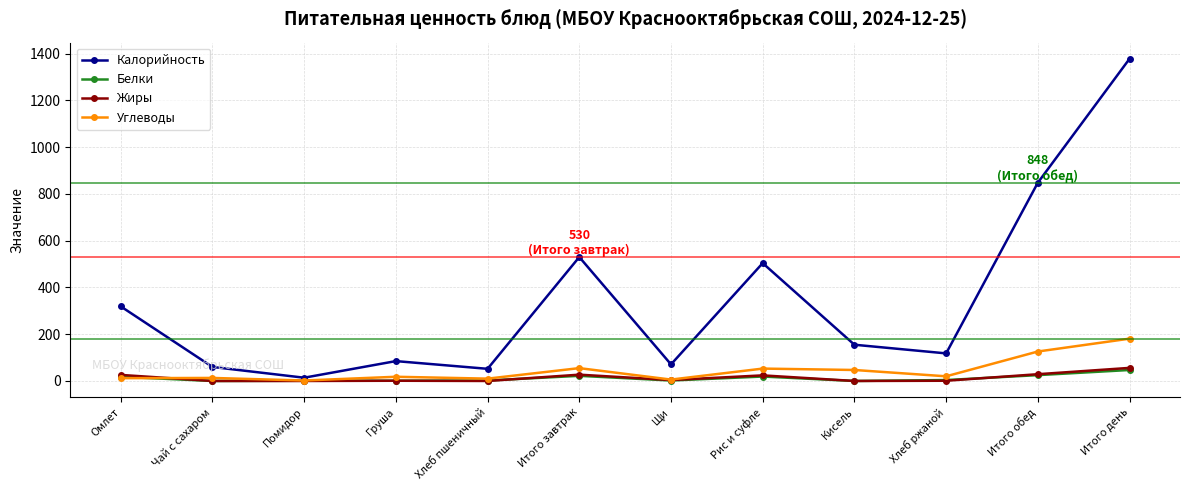

How many values in the Калорийность series are below 155?

6